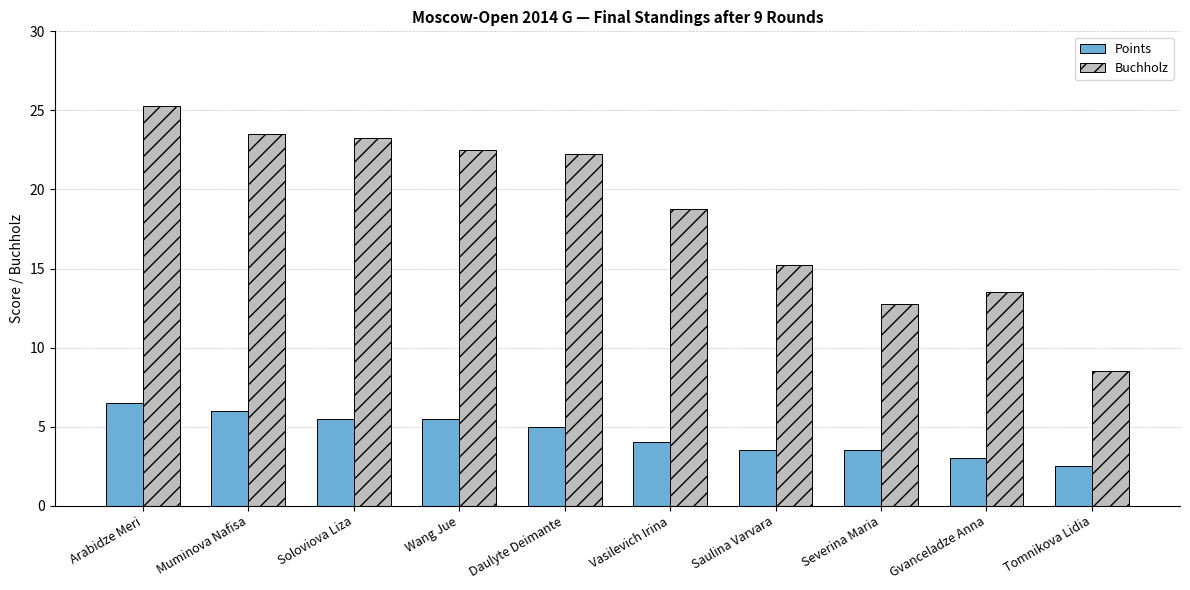

Is it true that Points equals 3.5 at Severina Maria?

True